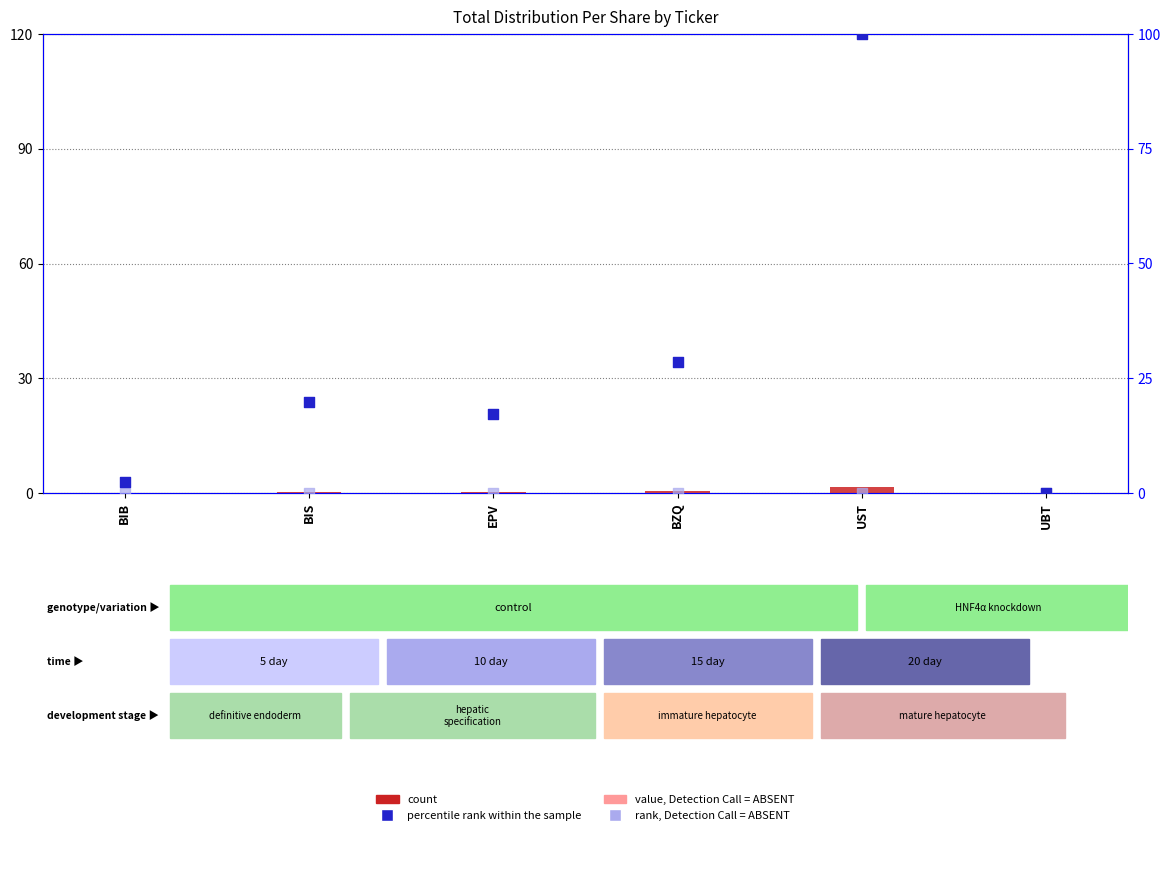

Which series contains the lowest Y value?

count